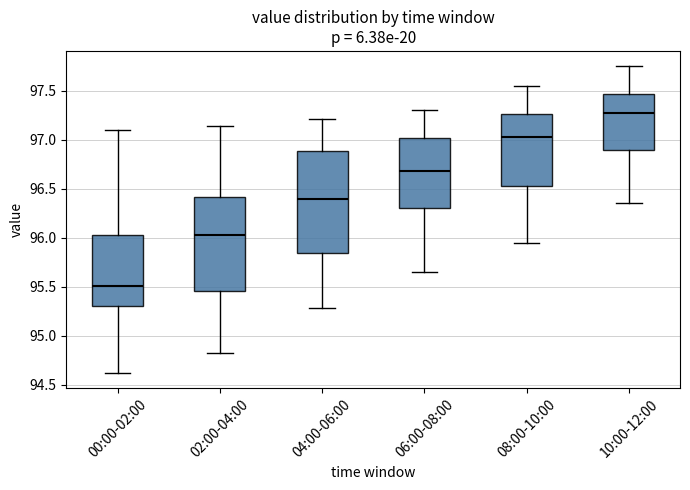

Reading left to right, transcribe this box plot: for each box, give where its median line is, the range the box spans, and where its two whiskers end, as read against the y-axis. The values are not printed on the chart, so give them approximately, as read against the axis.

00:00-02:00: median 95.50, box 95.30 to 96.00, whiskers 94.60 to 97.10
02:00-04:00: median 96.05, box 95.45 to 96.40, whiskers 94.80 to 97.15
04:00-06:00: median 96.40, box 95.85 to 96.90, whiskers 95.30 to 97.20
06:00-08:00: median 96.70, box 96.30 to 97.00, whiskers 95.65 to 97.30
08:00-10:00: median 97.05, box 96.55 to 97.25, whiskers 95.95 to 97.55
10:00-12:00: median 97.30, box 96.90 to 97.45, whiskers 96.35 to 97.75